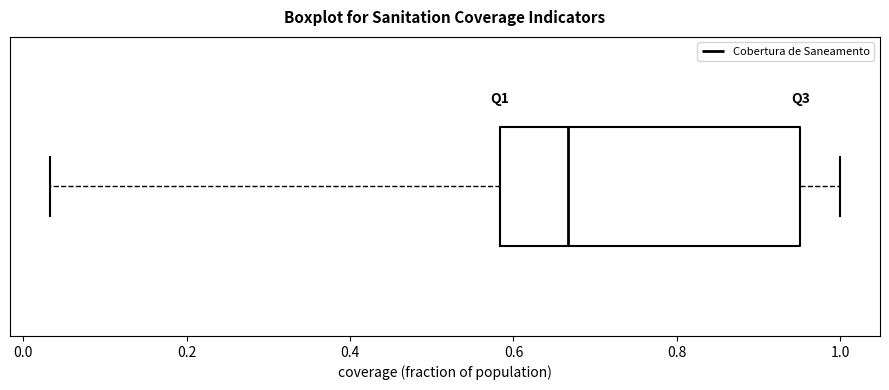

Read this box plot against the x-axis: the position of the median line, the range covered by the box, and the ends of both whiskers. The values are not printed on the chart, so give them approximately, as read against the axis.

median 0.66, box 0.58 to 0.96, whiskers 0.04 to 1.00